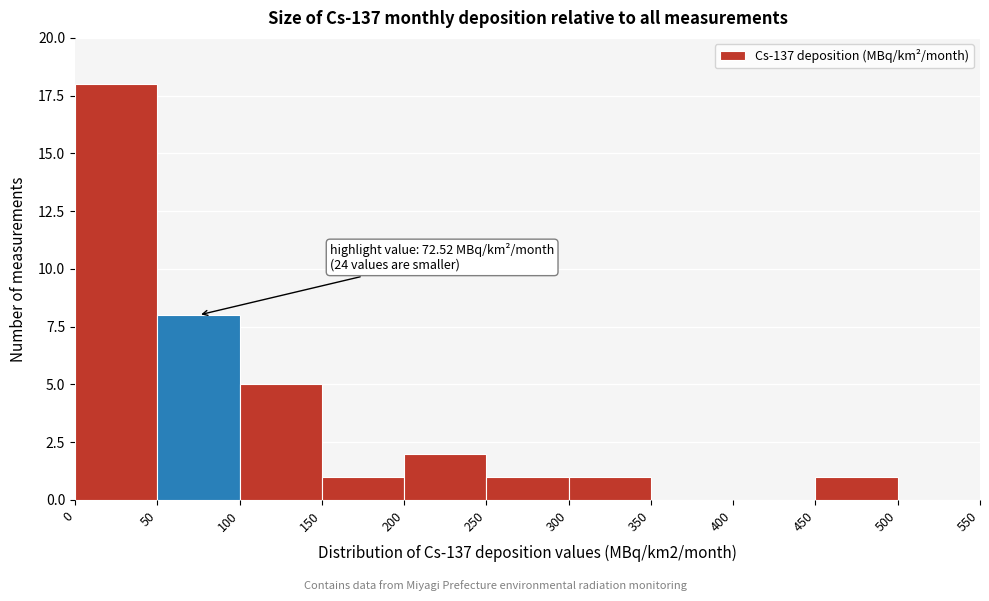

Over which range of the x-axis is the bar tallest?

0 to 50